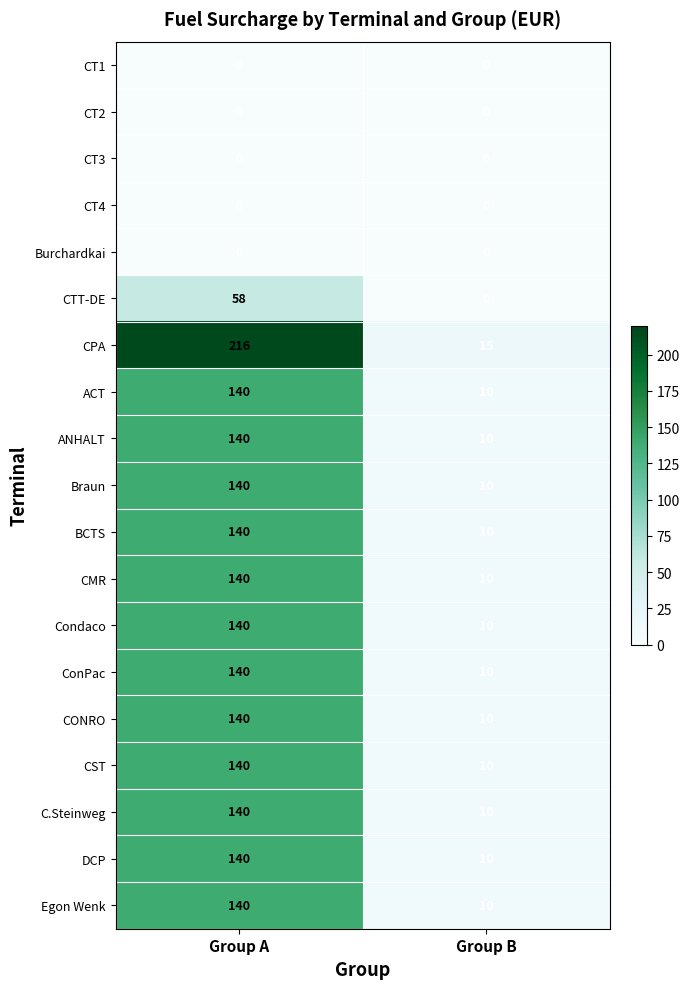

What is the difference between the CPA values at Group B and Group A?

201